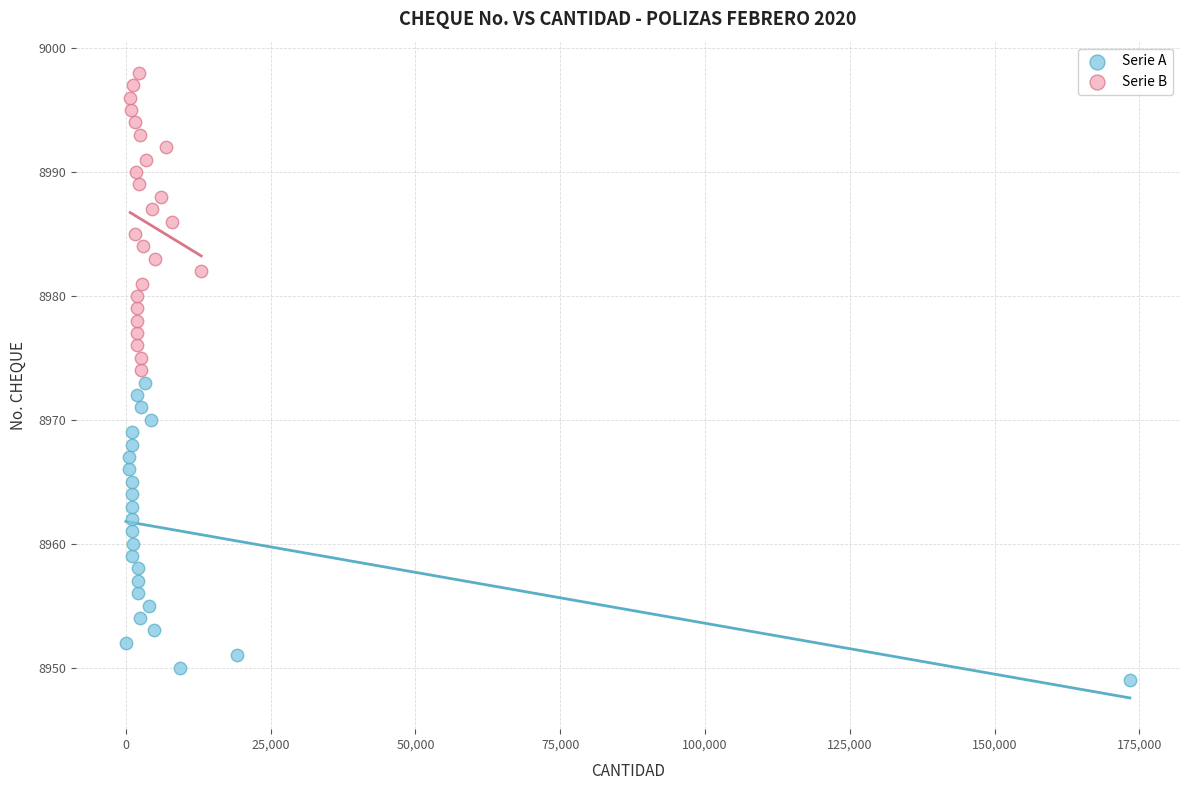

Which series reaches the minimum Y coordinate?

Serie A